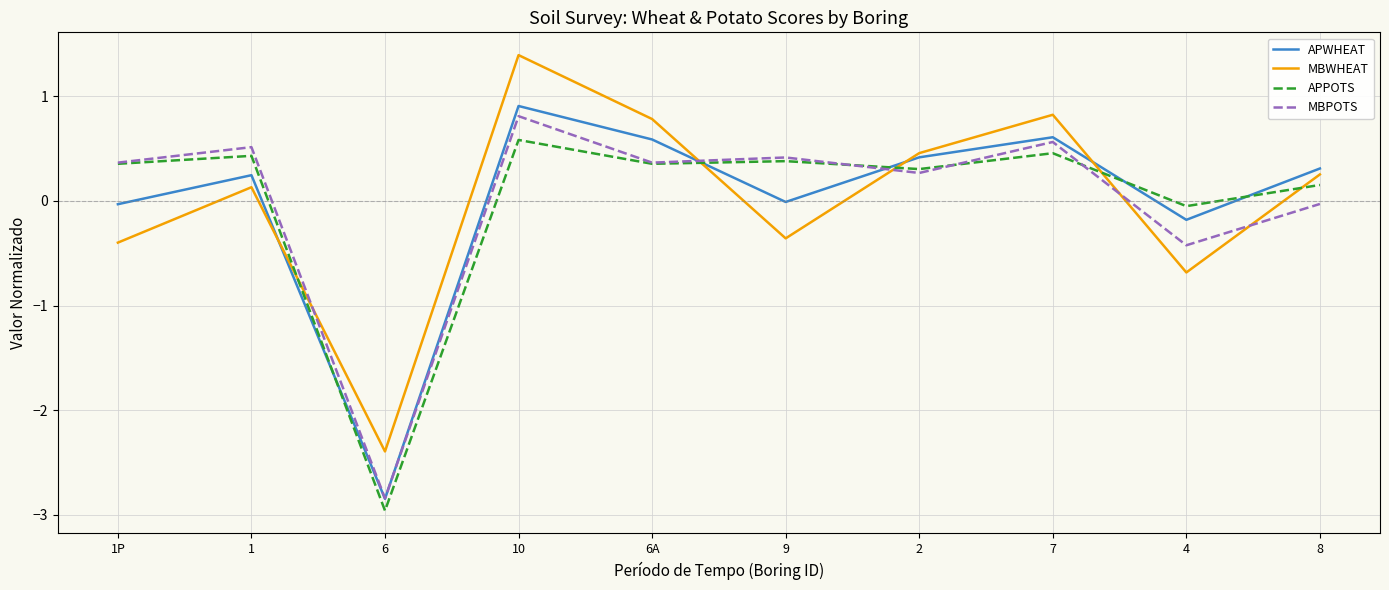

What is the difference between the maximum and minimum values in the APWHEAT series?

3.8